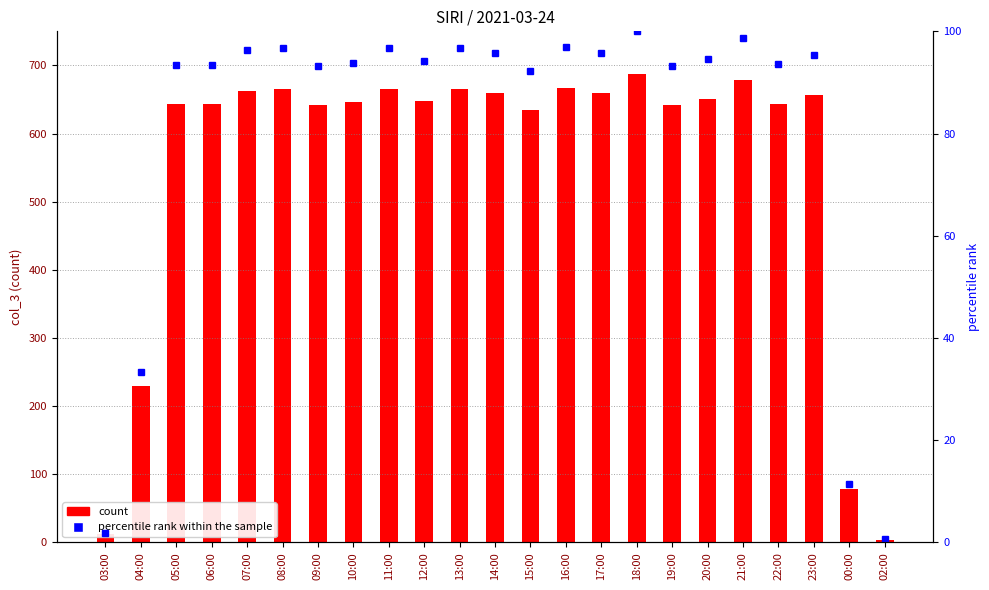

What is the difference between the percentile rank within the sample values at 15:00 and 08:00?

4.5